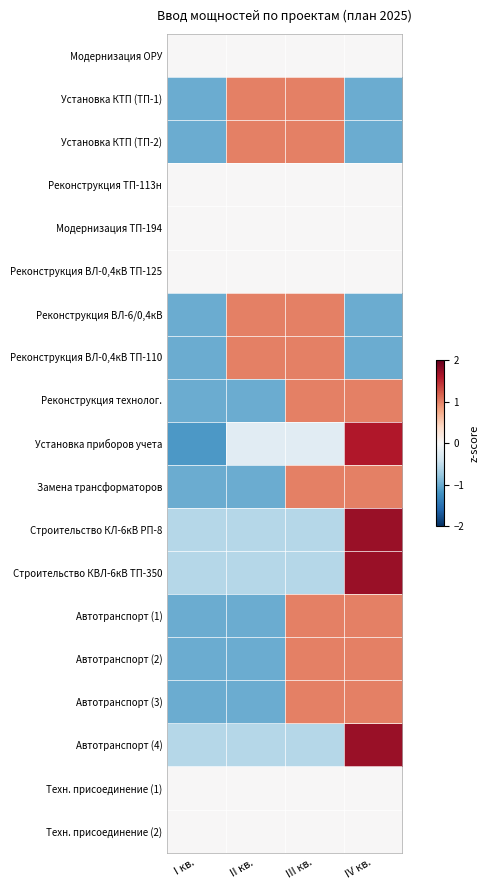

Reading right to left, list all the values displayed in this chart.

Модернизация ОРУ: IV кв.=0.0	III кв.=0.0	II кв.=0.0	I кв.=0.0
Установка КТП (ТП-1): IV кв.=-1.0	III кв.=1.0	II кв.=1.0	I кв.=-1.0
Установка КТП (ТП-2): IV кв.=-1.0	III кв.=1.0	II кв.=1.0	I кв.=-1.0
Реконструкция ТП-113н: IV кв.=0.0	III кв.=0.0	II кв.=0.0	I кв.=0.0
Модернизация ТП-194: IV кв.=0.0	III кв.=0.0	II кв.=0.0	I кв.=0.0
Реконструкция ВЛ-0,4кВ ТП-125: IV кв.=0.0	III кв.=0.0	II кв.=0.0	I кв.=0.0
Реконструкция ВЛ-6/0,4кВ: IV кв.=-1.0	III кв.=1.0	II кв.=1.0	I кв.=-1.0
Реконструкция ВЛ-0,4кВ ТП-110: IV кв.=-1.0	III кв.=1.0	II кв.=1.0	I кв.=-1.0
Реконструкция технолог.: IV кв.=1.0	III кв.=1.0	II кв.=-1.0	I кв.=-1.0
Установка приборов учета: IV кв.=1.6	III кв.=-0.2	II кв.=-0.2	I кв.=-1.1
Замена трансформаторов: IV кв.=1.0	III кв.=1.0	II кв.=-1.0	I кв.=-1.0
Строительство КЛ-6кВ РП-8: IV кв.=1.7	III кв.=-0.6	II кв.=-0.6	I кв.=-0.6
Строительство КВЛ-6кВ ТП-350: IV кв.=1.7	III кв.=-0.6	II кв.=-0.6	I кв.=-0.6
Автотранспорт (1): IV кв.=1.0	III кв.=1.0	II кв.=-1.0	I кв.=-1.0
Автотранспорт (2): IV кв.=1.0	III кв.=1.0	II кв.=-1.0	I кв.=-1.0
Автотранспорт (3): IV кв.=1.0	III кв.=1.0	II кв.=-1.0	I кв.=-1.0
Автотранспорт (4): IV кв.=1.7	III кв.=-0.6	II кв.=-0.6	I кв.=-0.6
Техн. присоединение (1): IV кв.=0.0	III кв.=0.0	II кв.=0.0	I кв.=0.0
Техн. присоединение (2): IV кв.=0.0	III кв.=0.0	II кв.=0.0	I кв.=0.0